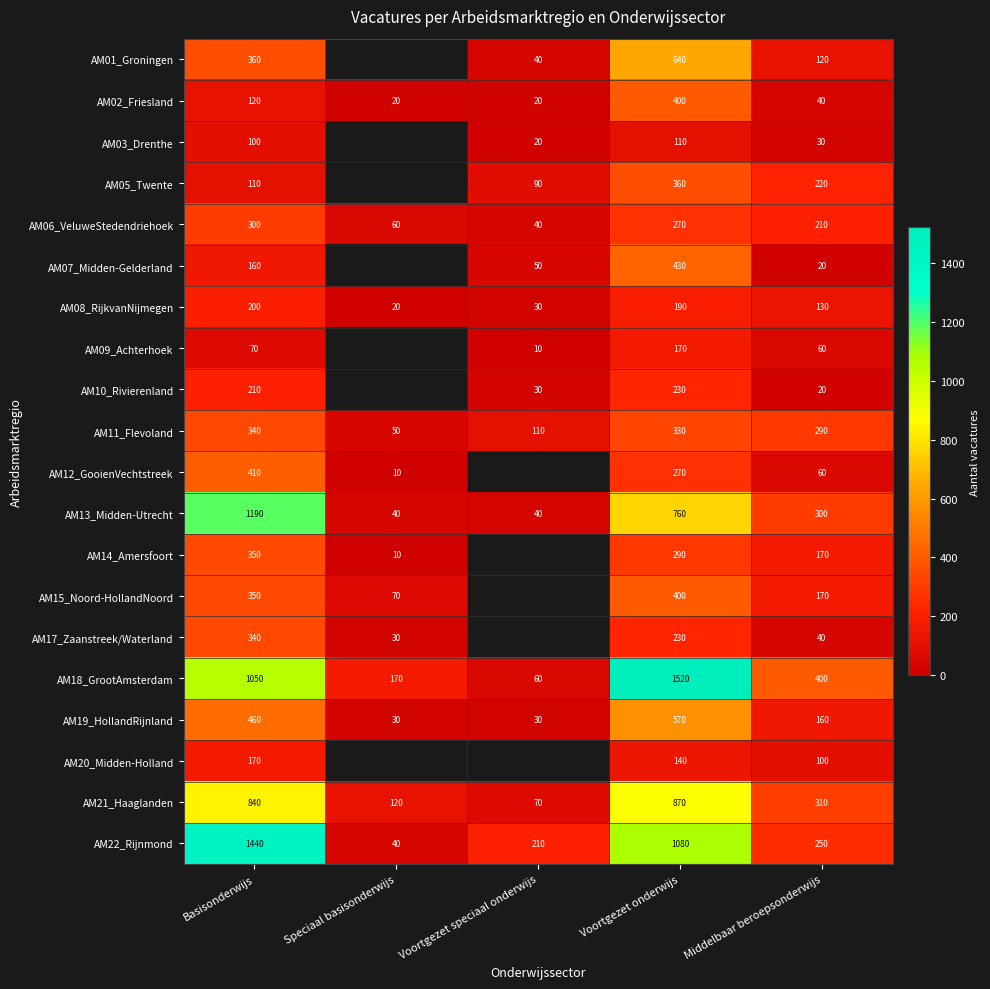

How many categories are shown in the chart?

5